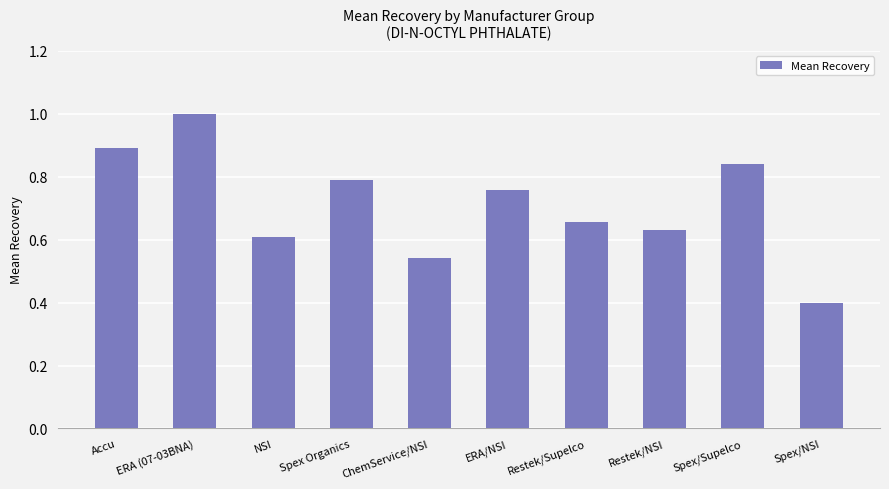

Which has a higher value, ERA/NSI or ChemService/NSI?

ERA/NSI